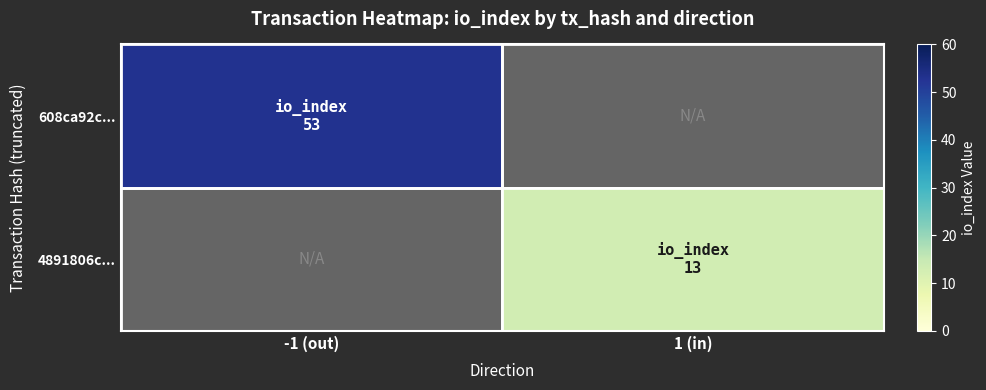

How many positive values does the 4891806c... series have?

1